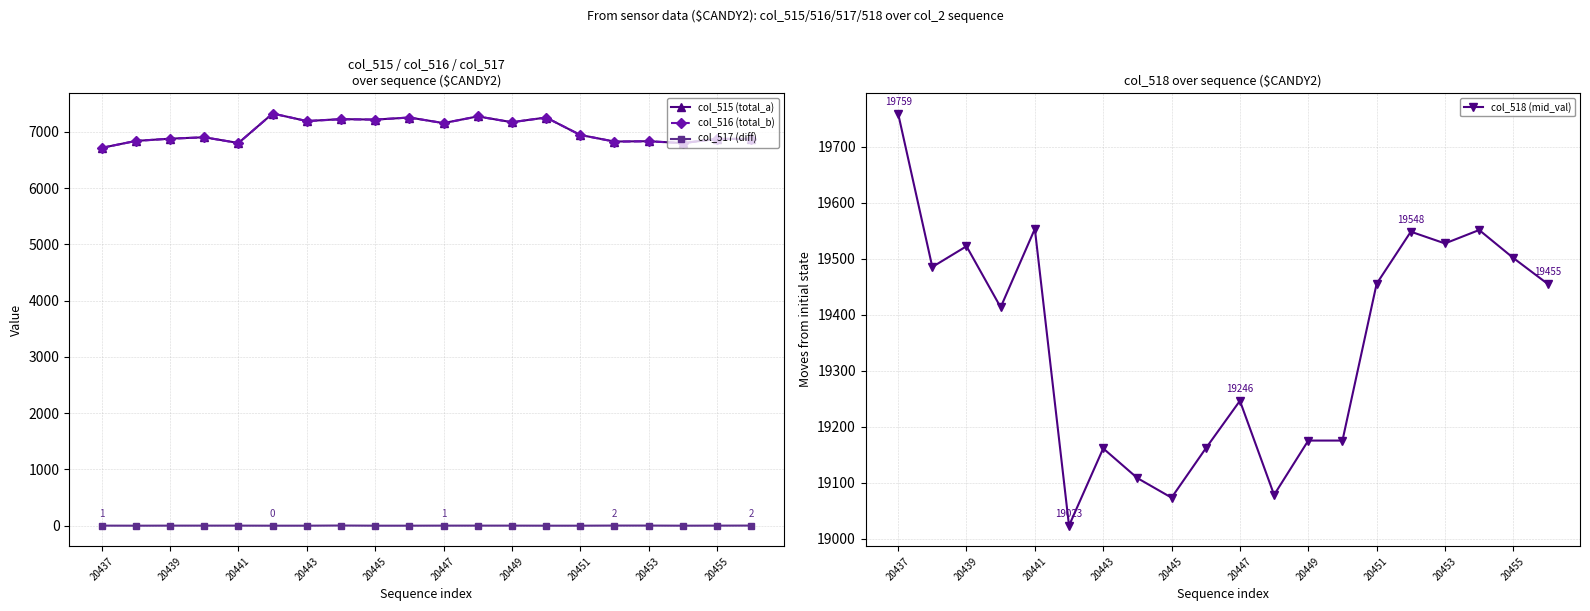

True or false: col_517 (diff) has a value of 1 at 20439.

True